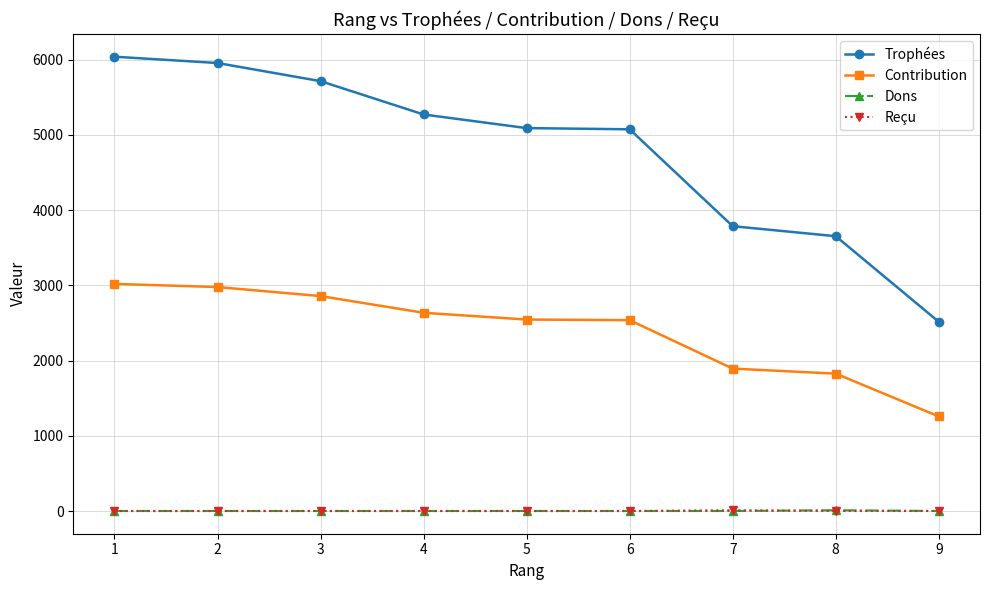

True or false: Reçu has a value of 0 at 4.

True